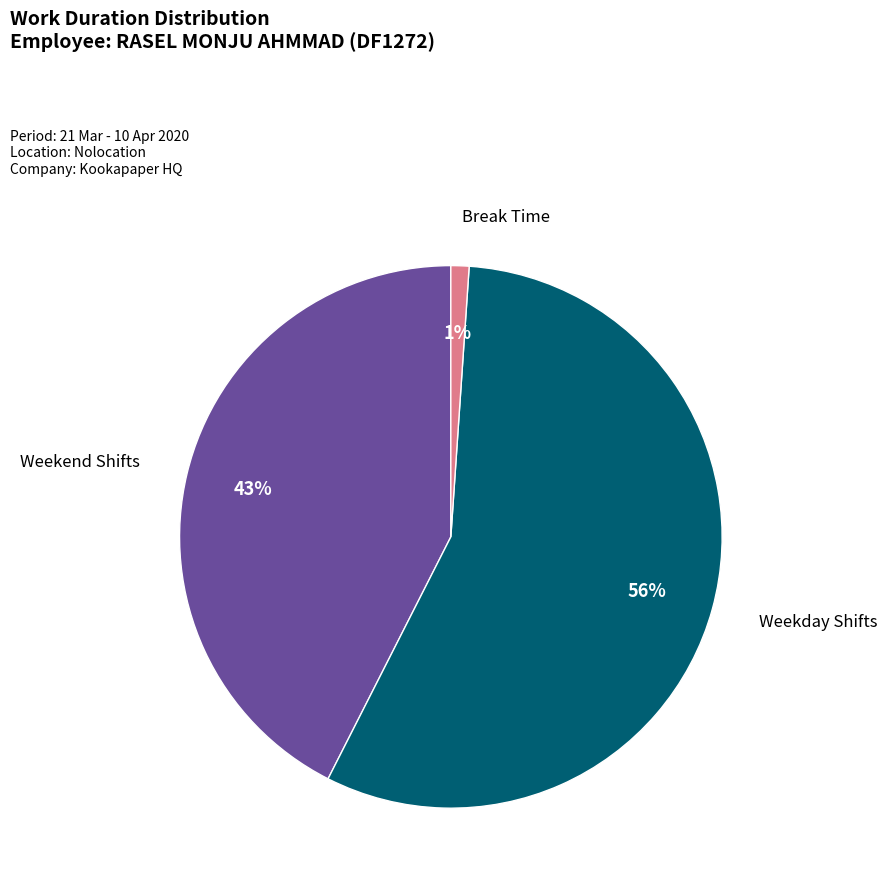

How many slices are in this pie chart?

3